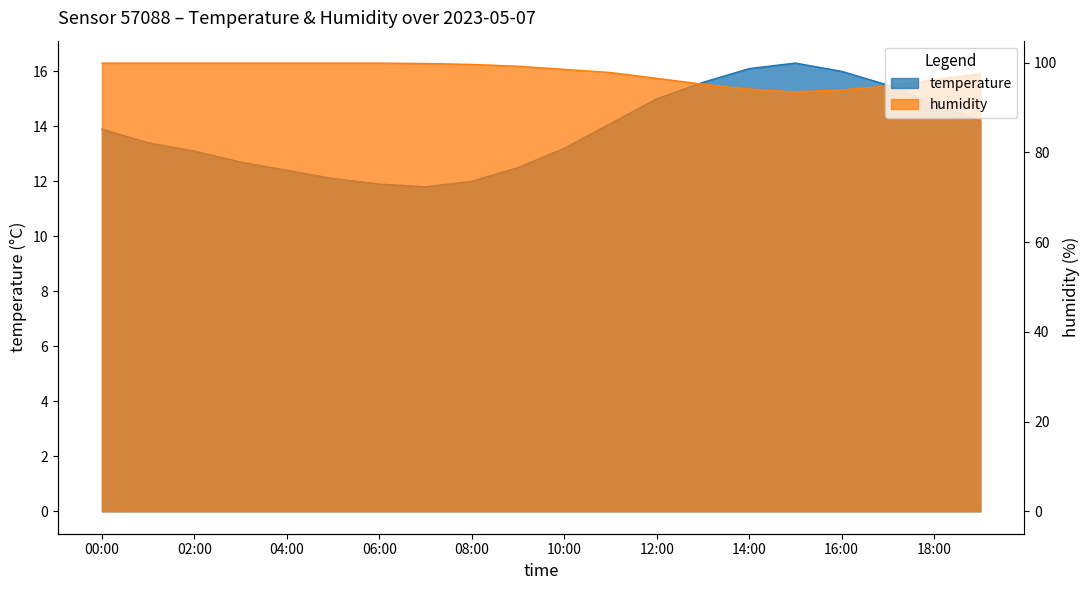

True or false: temperature and humidity cross at least once.

False